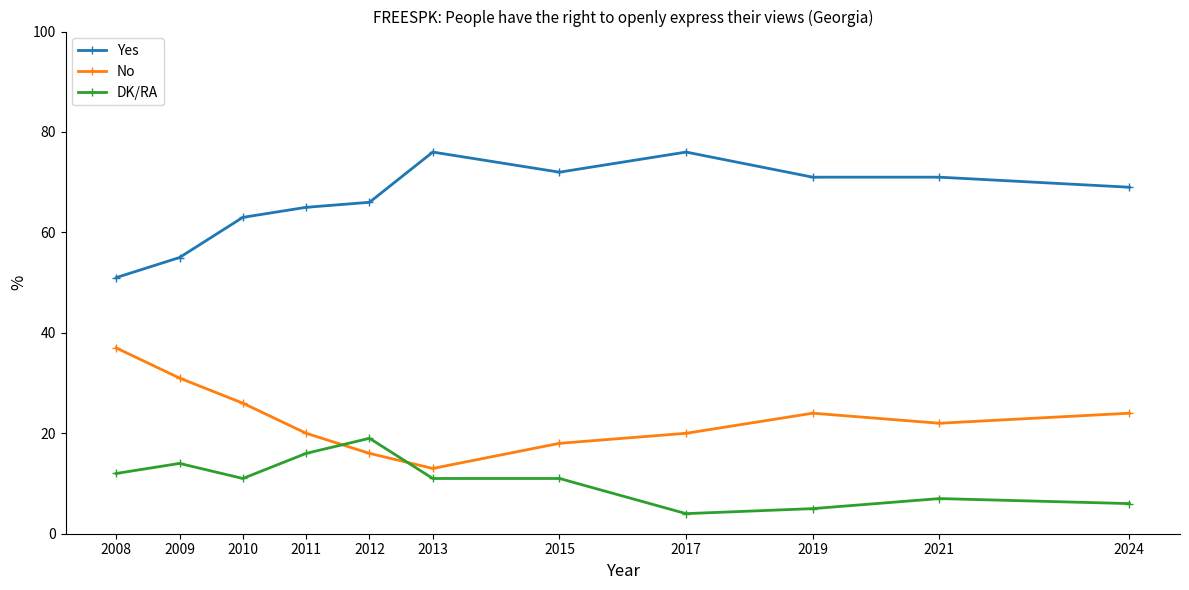

List the series in order of their overall mean, lowest first.

DK/RA, No, Yes